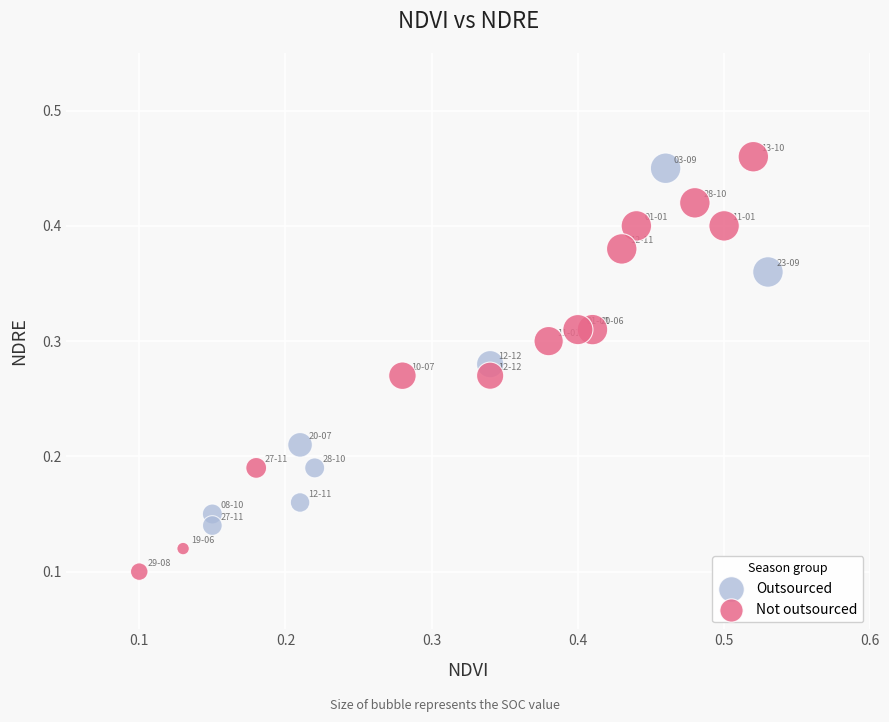

Which series contains the highest Y value?

Not outsourced